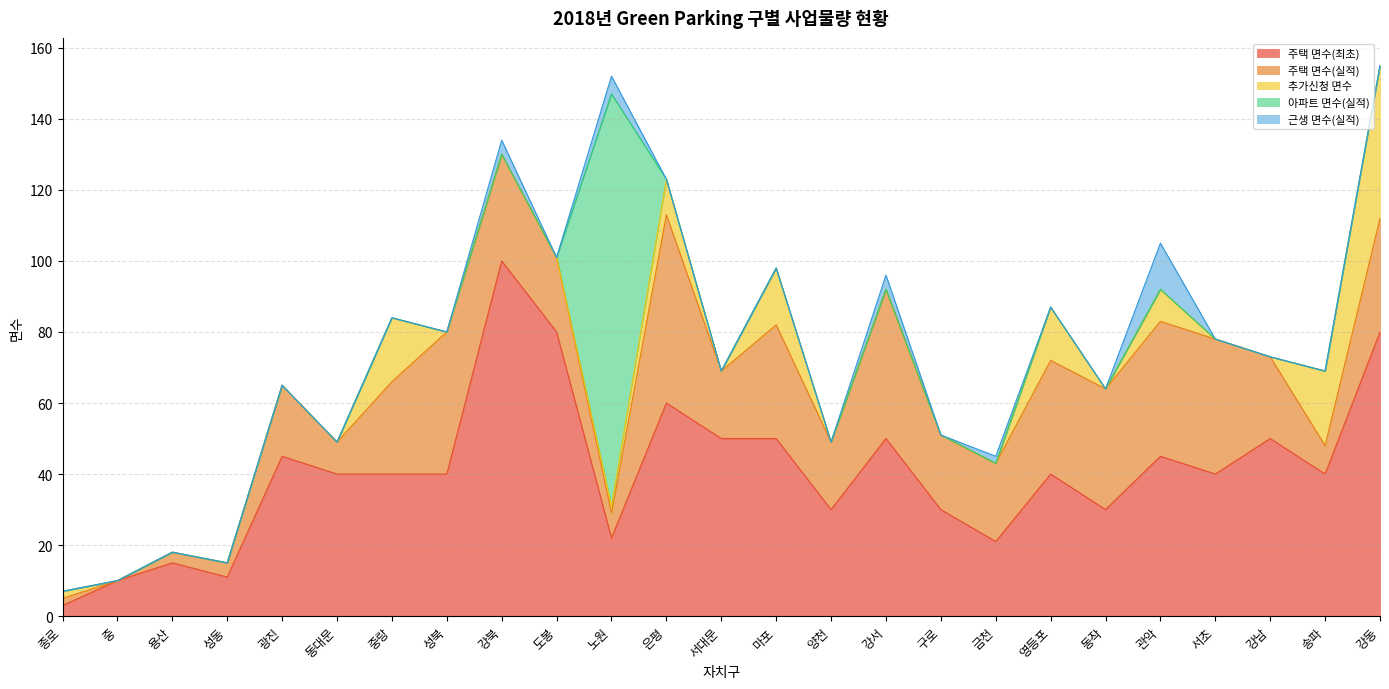

Rank the series at 도봉 from highest to lowest value.

주택 면수(최초), 주택 면수(실적), 추가신청 면수, 아파트 면수(실적), 근생 면수(실적)